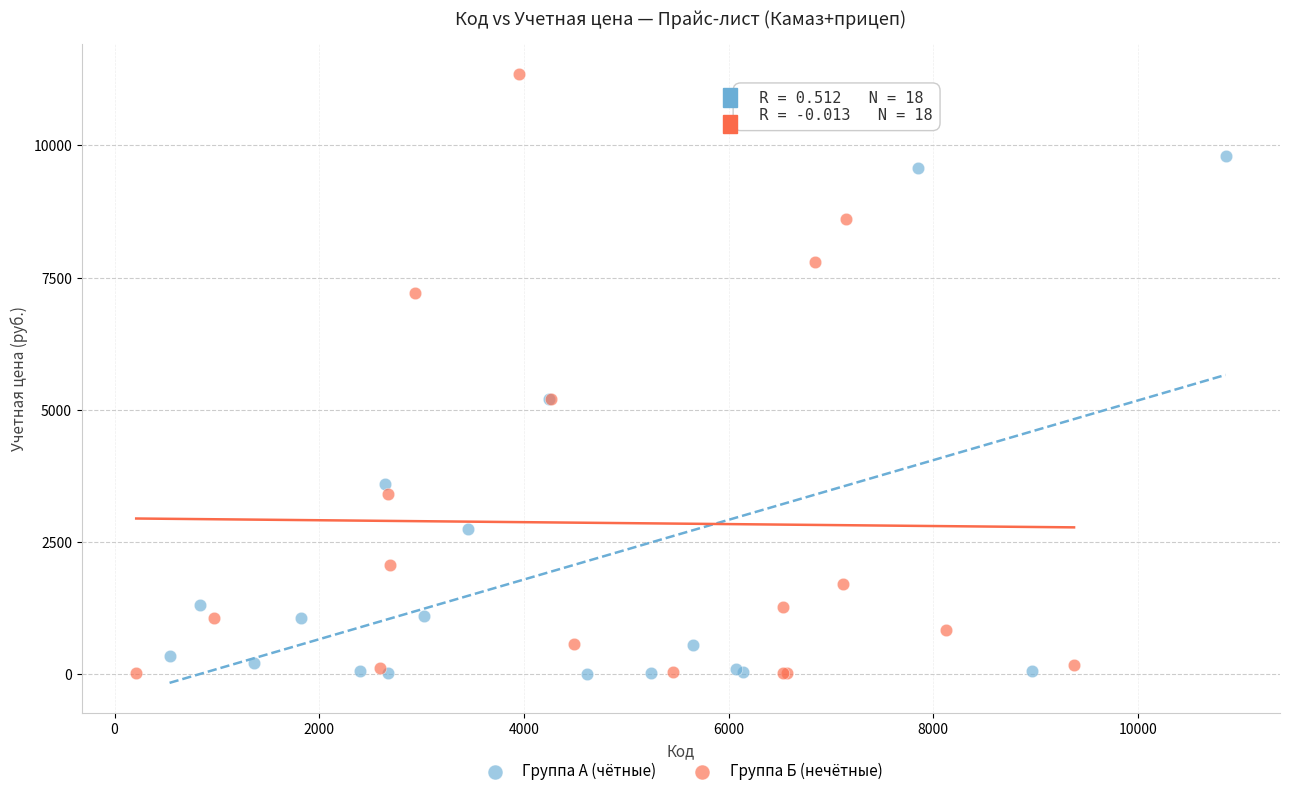

Which series has the widest spread of Y values?

Группа Б (нечётные)